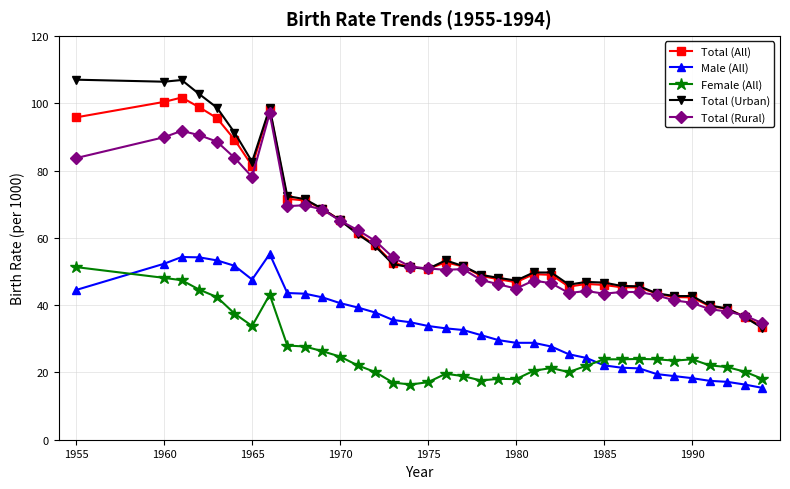

How many lines are shown in the chart?

5